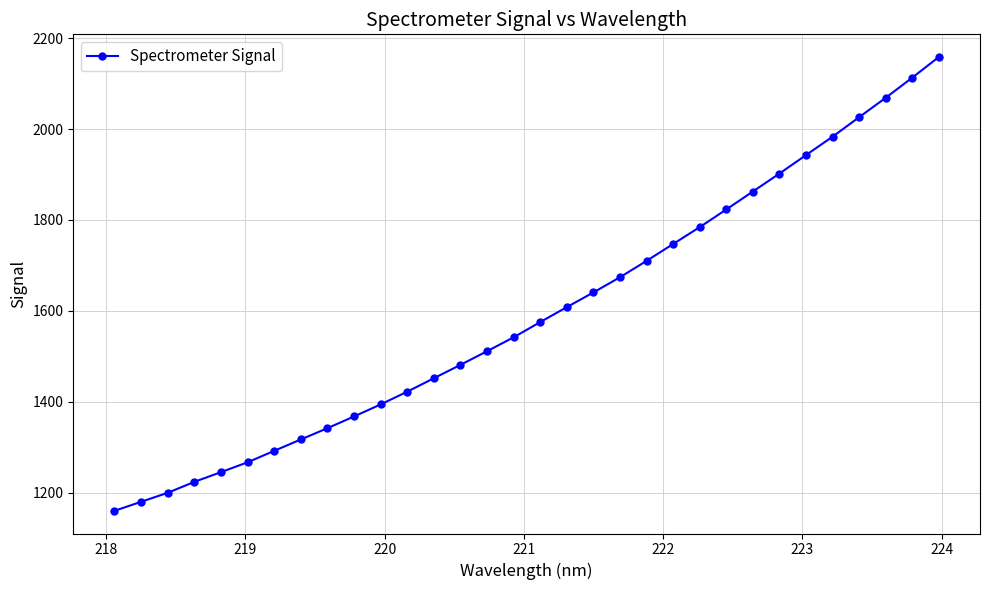

True or false: the data has more than 2 interior local peaks.

False